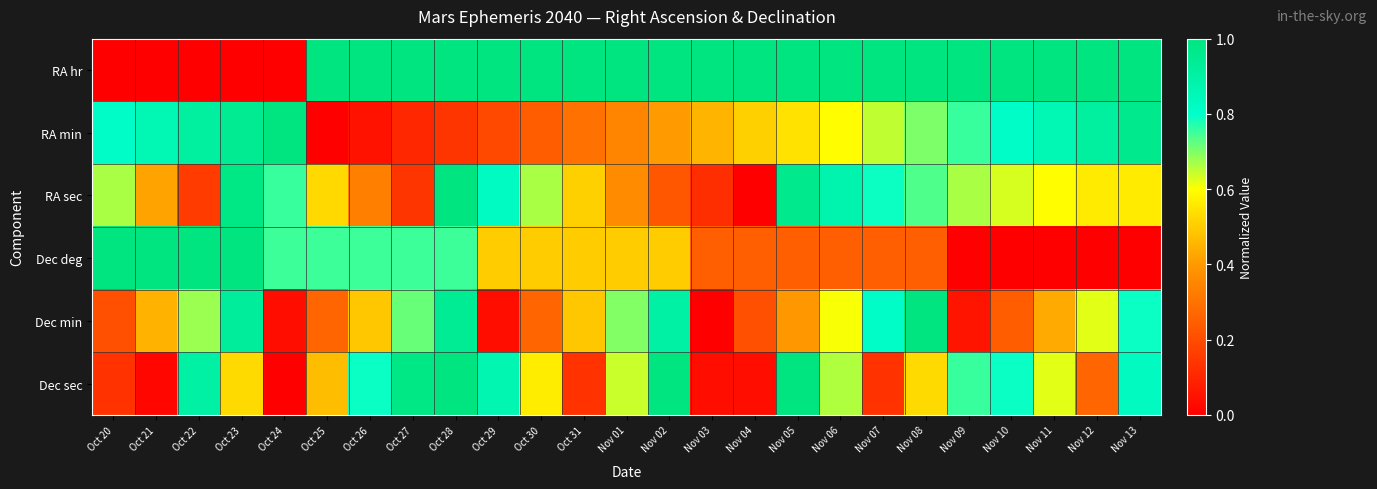

Between Oct 23 and Oct 27, which series saw the biggest shift?

RA hr